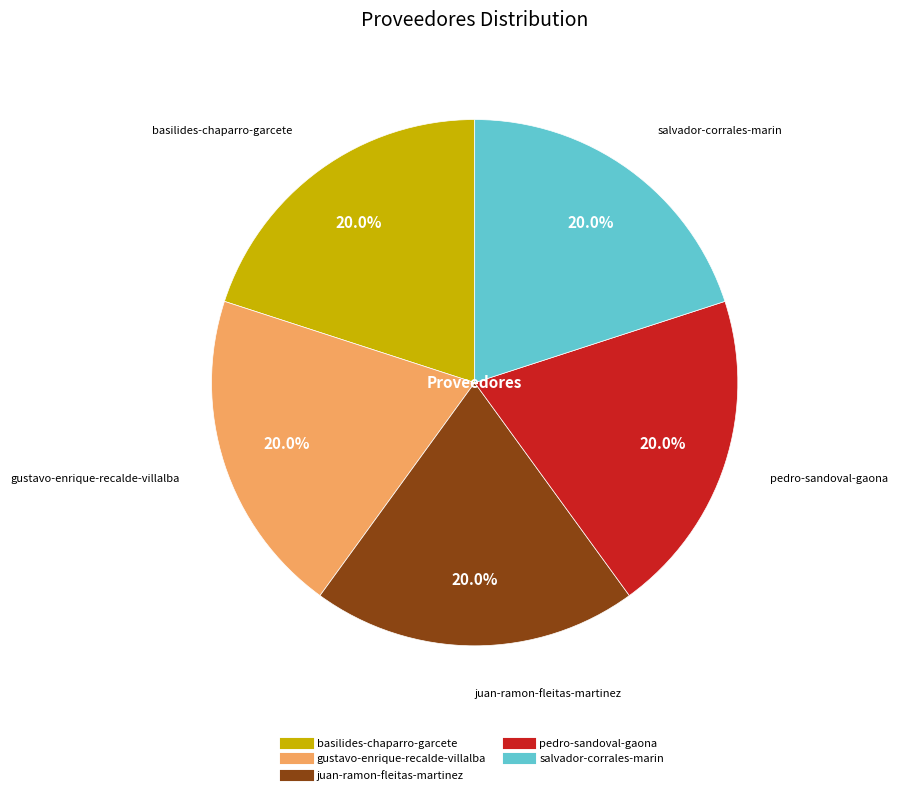

Is basilides-chaparro-garcete the majority of the pie?

No